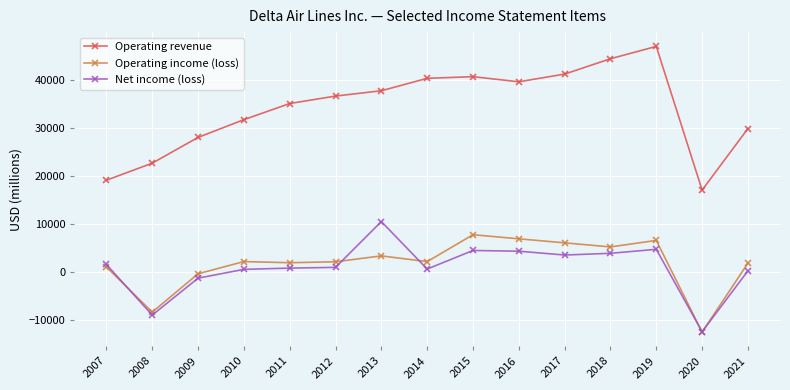

What is the difference between the highest and lowest values at 2015?

36178